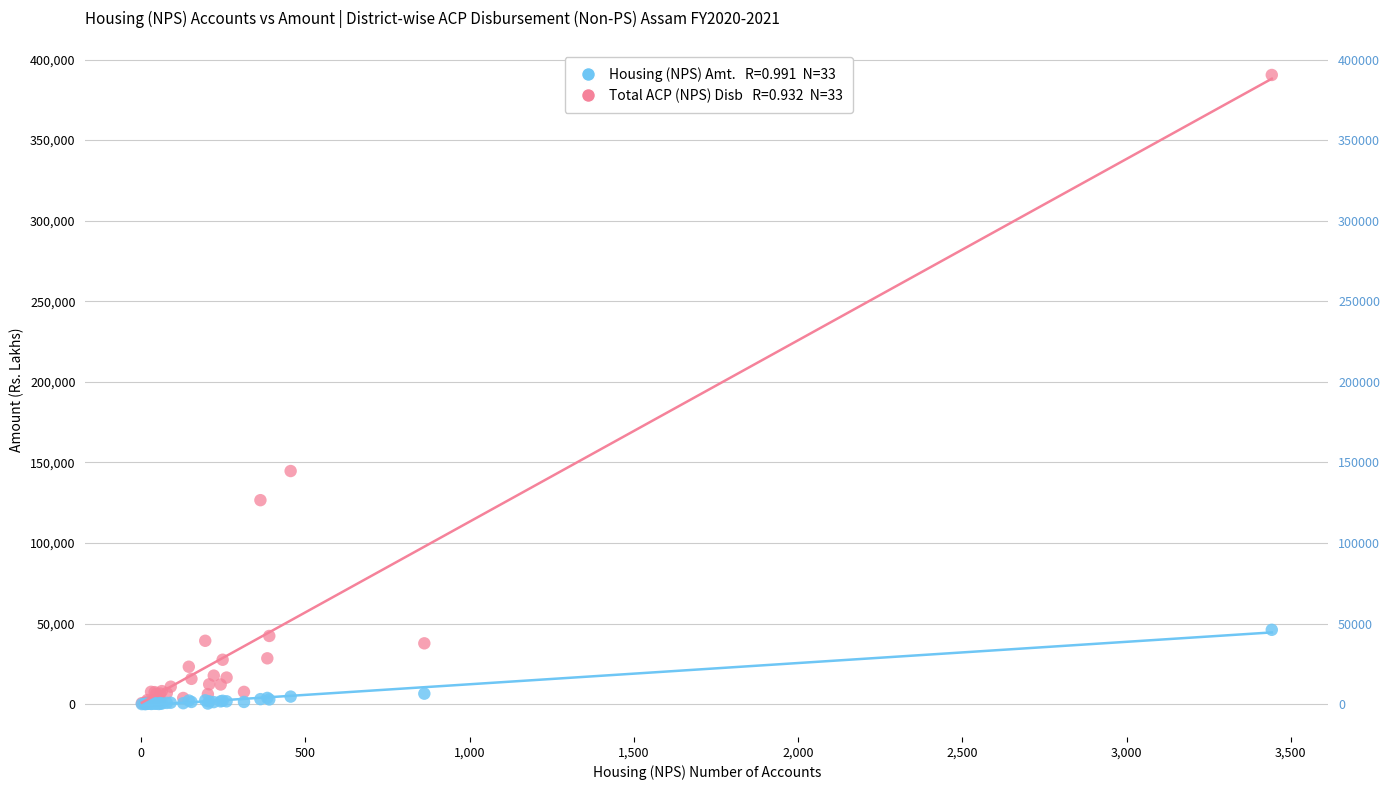

Across all series, what Y value is closest to 195221?

144651.0